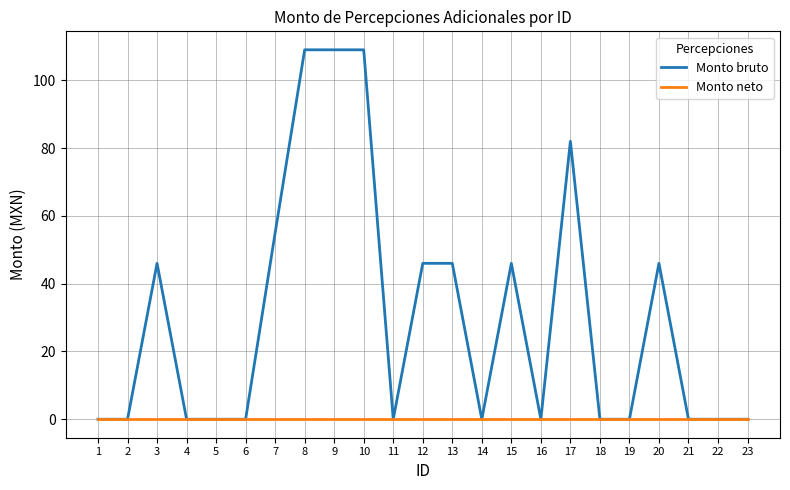

What is the sum of all Monto bruto values?

694